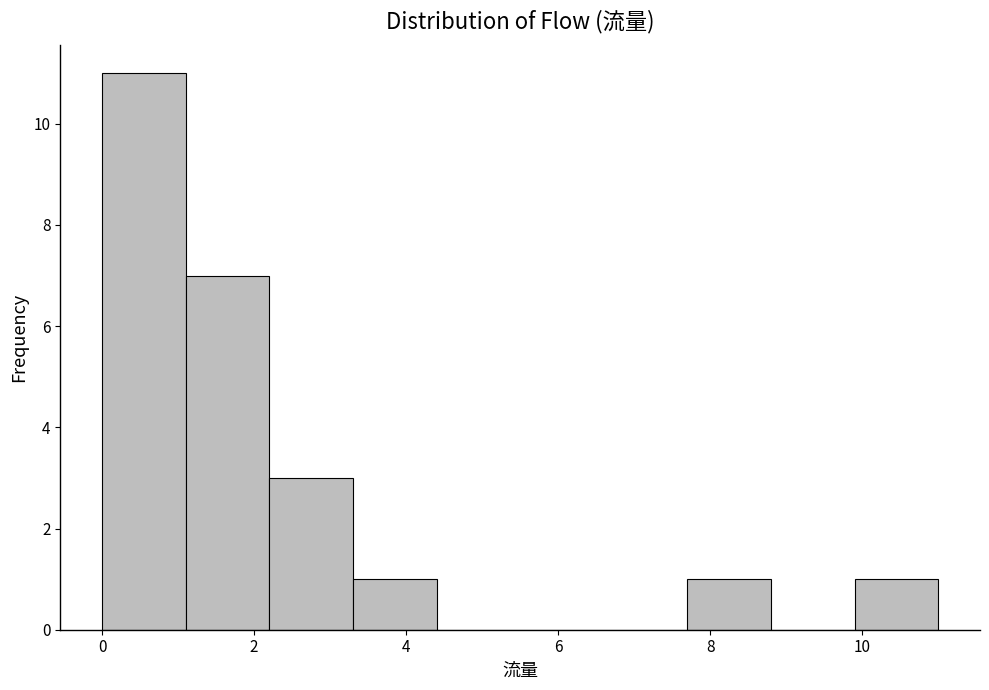

Reading left to right, list every bar in this chart as the range it spans on the x-axis followed by its height. Neither the bar edges nor the heights are printed on the chart, so give them approximately, as read against the axes.

0.0 to 1.1: 11
1.1 to 2.2: 7
2.2 to 3.3: 3
3.3 to 4.4: 1
4.4 to 5.5: 0
5.5 to 6.6: 0
6.6 to 7.7: 0
7.7 to 8.8: 1
8.8 to 9.9: 0
9.9 to 11.0: 1